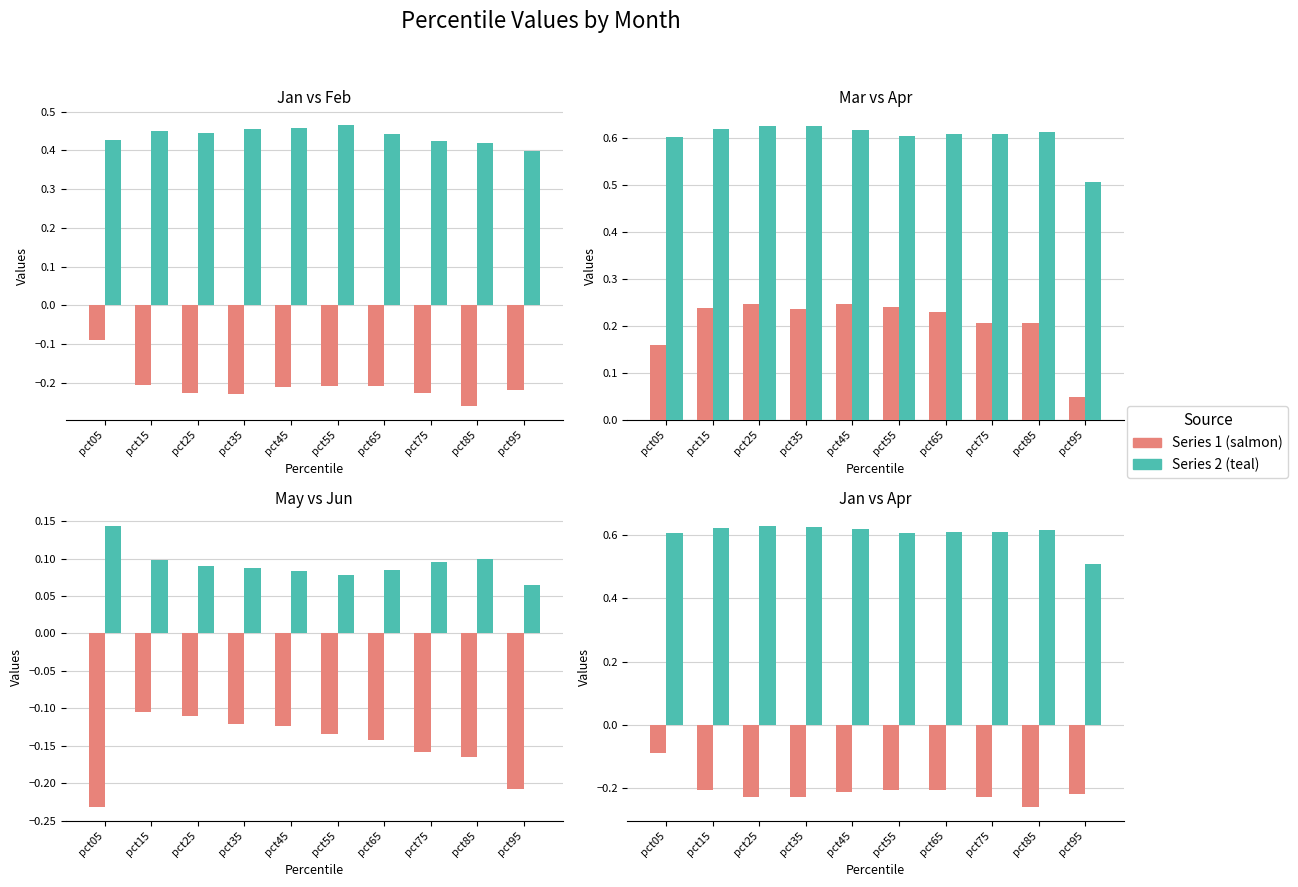

Which label corresponds to the smallest value in the chart?

pct85